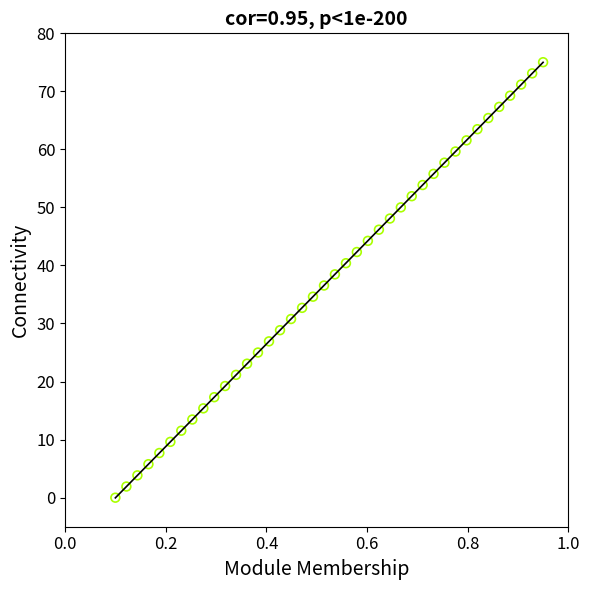

What is the range of X values (max minus min)?

0.8